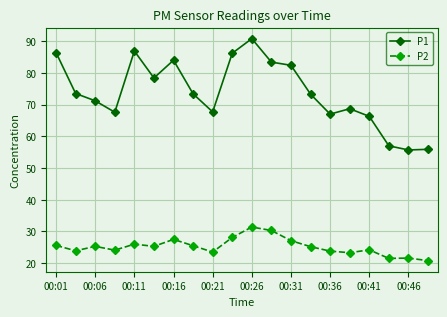

What is the value of the P1 point at the 8th from the left?

73.4